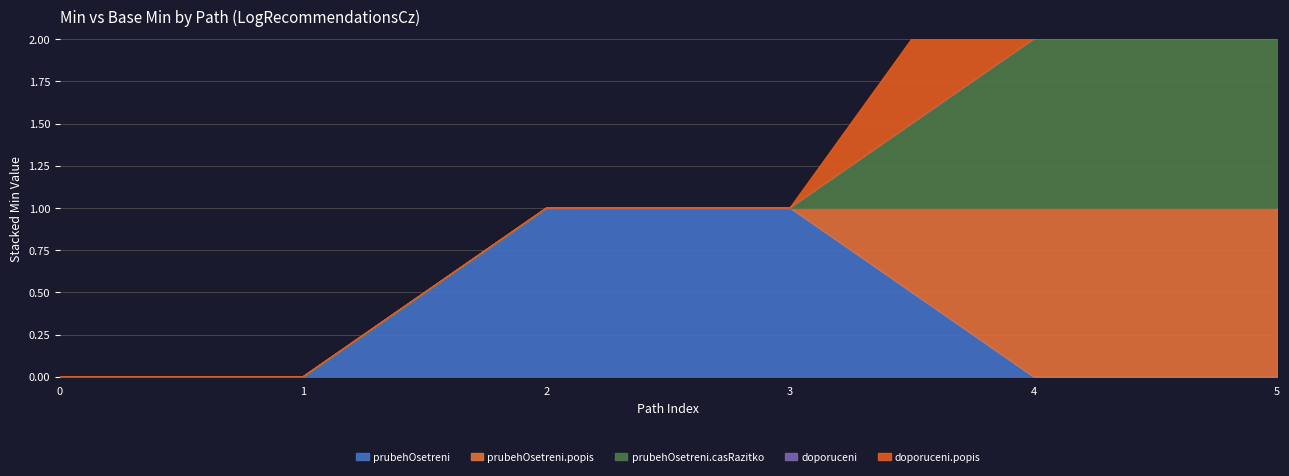

List the series in order of their peak value, lowest first.

prubehOsetreni, prubehOsetreni.popis, prubehOsetreni.casRazitko, doporuceni, doporuceni.popis